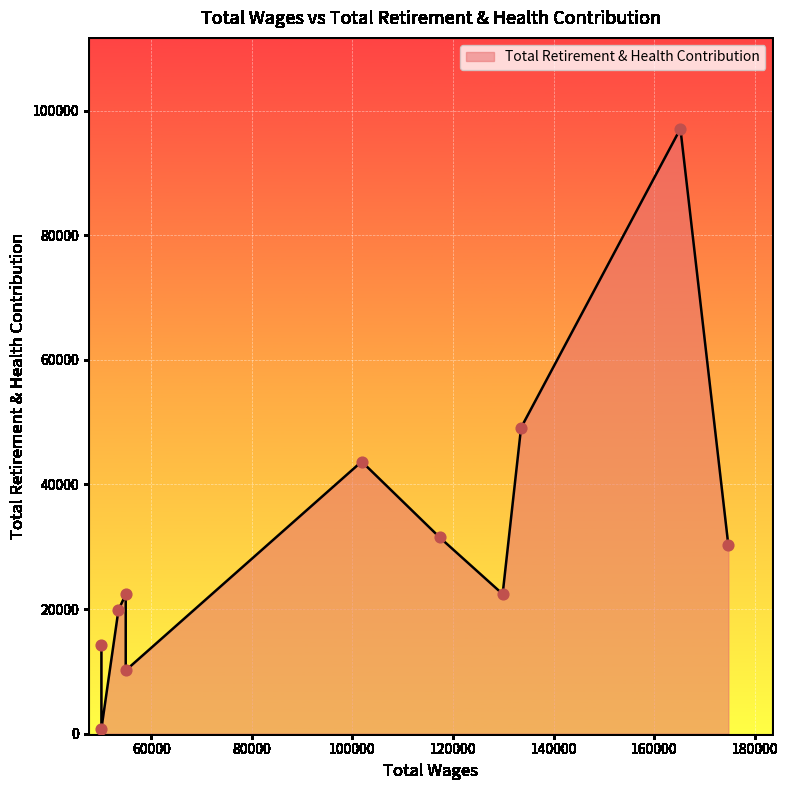

What is the change in value from 54948.0 to 50113.0?

-9379